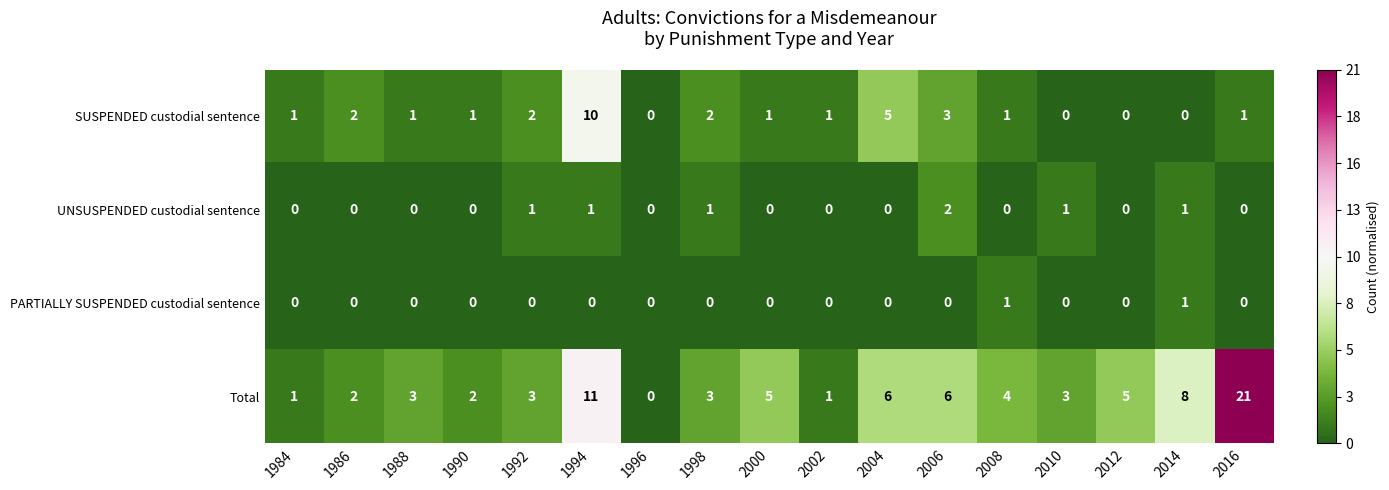

True or false: UNSUSPENDED custodial sentence has a value of 1 at 2000.

False